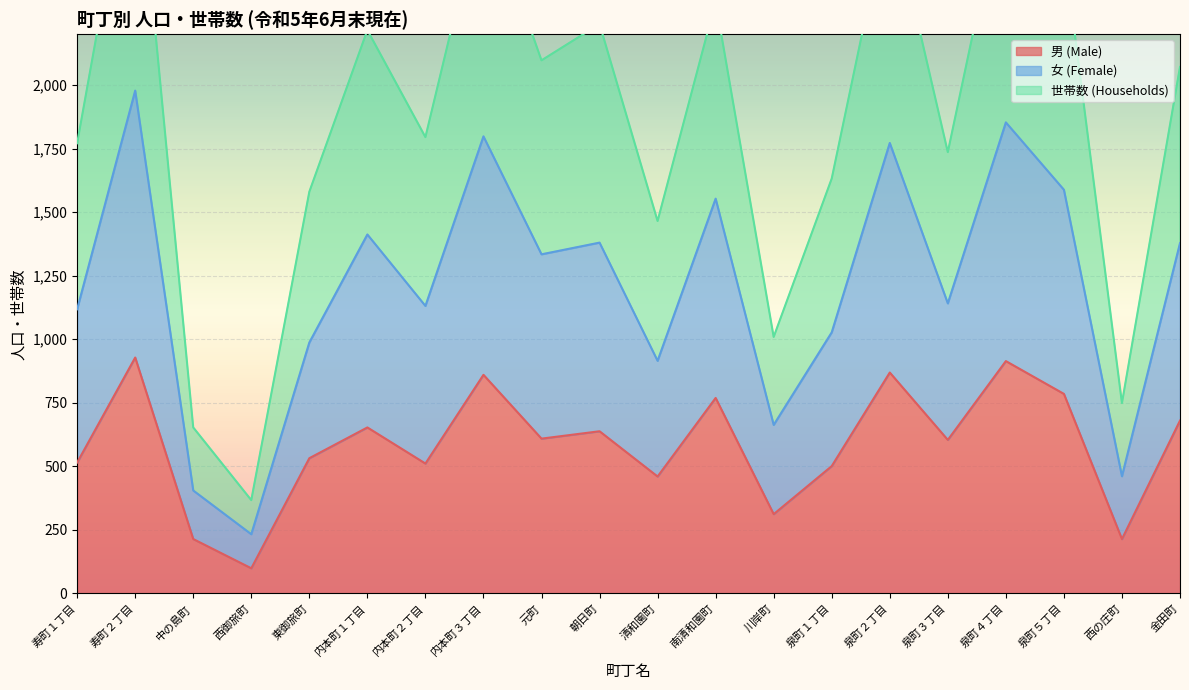

List the series in order of their peak value, lowest first.

男 (Male), 女 (Female), 世帯数 (Households)